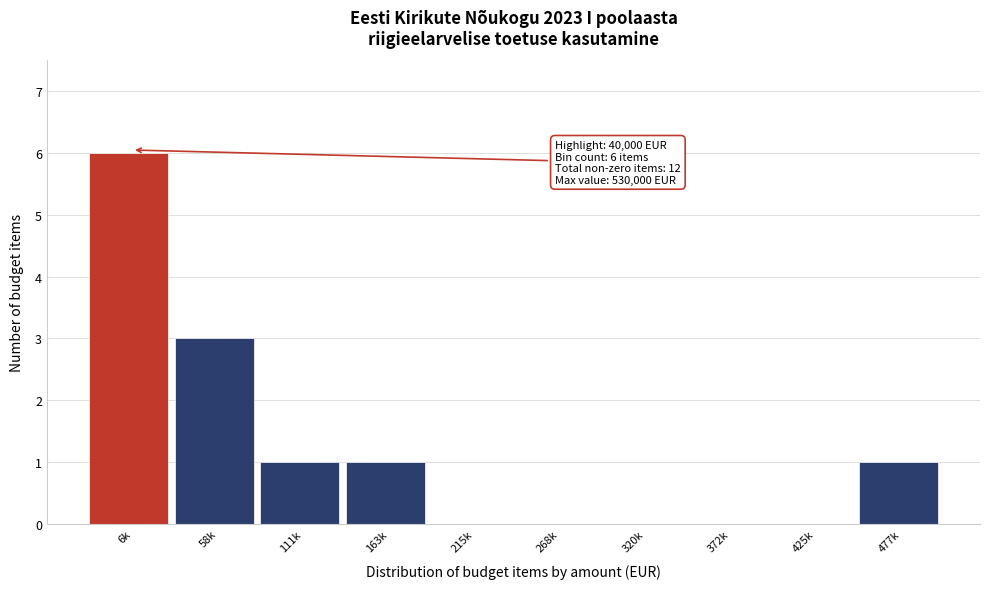

Reading left to right, list all the values displayed in this chart.

6k=6	58k=3	111k=1	163k=1	215k=0	268k=0	320k=0	372k=0	425k=0	477k=1